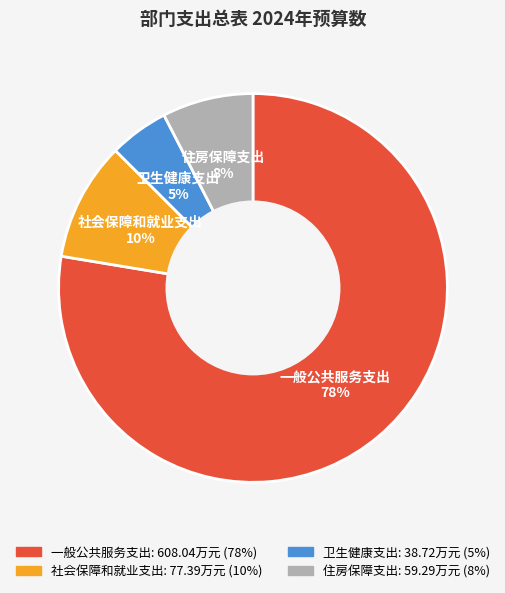

Does any single category account for the majority?

Yes